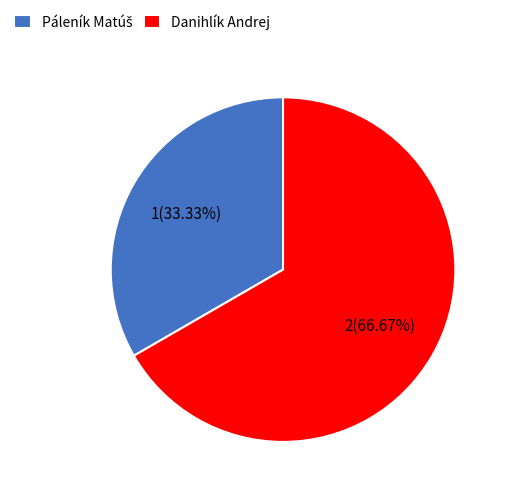

What is the largest slice in the pie chart?

Danihlík Andrej